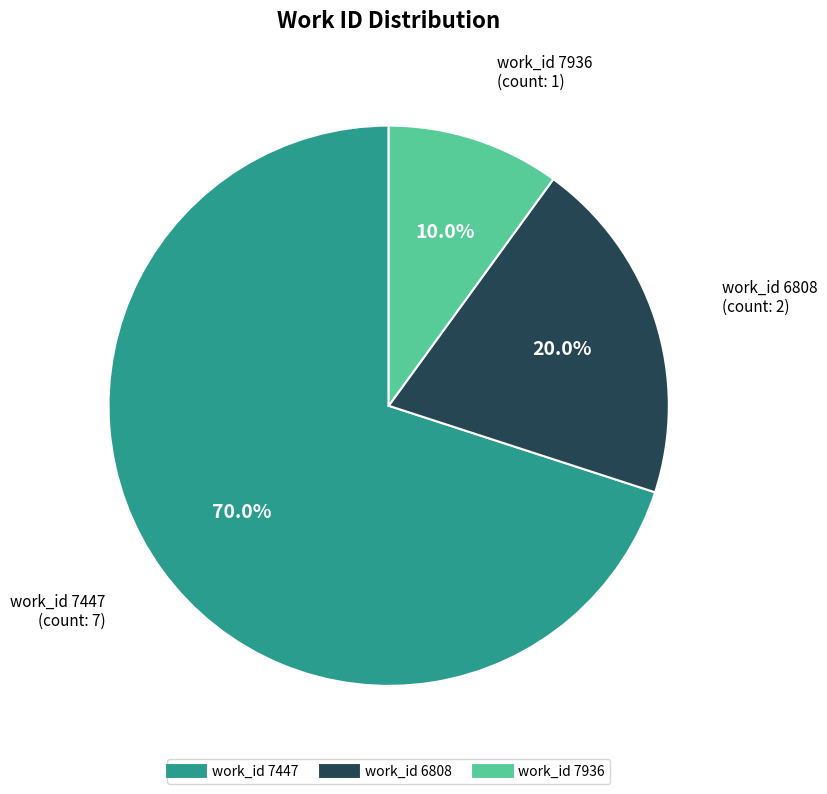

How many slices are in this pie chart?

3